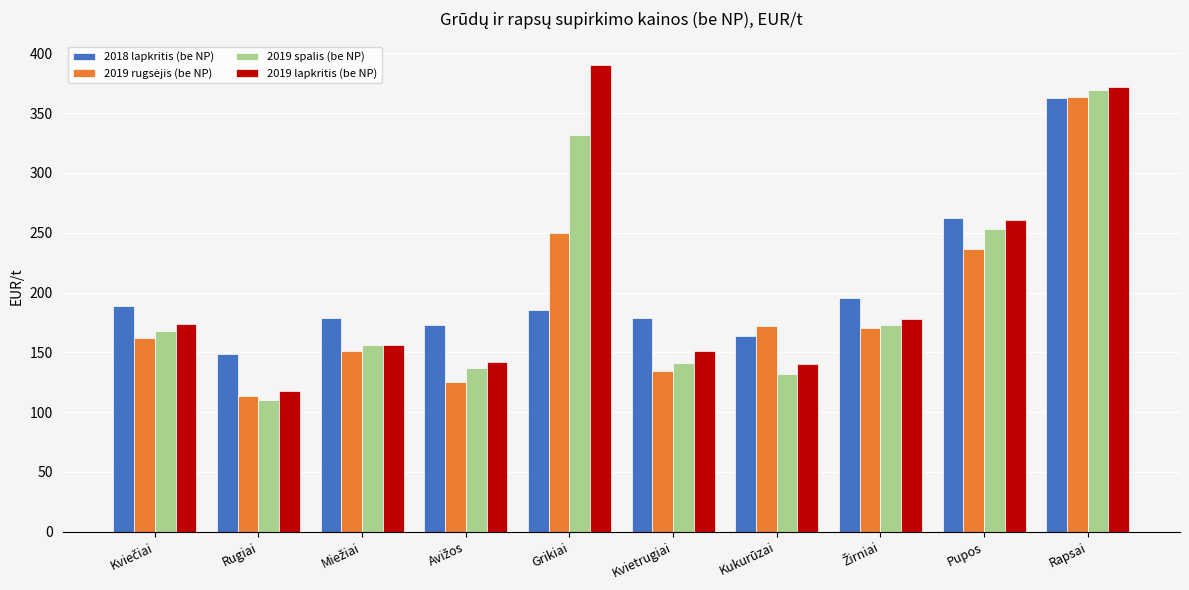

Which category has the lowest value in the 2018 lapkritis (be NP) series?

Rugiai